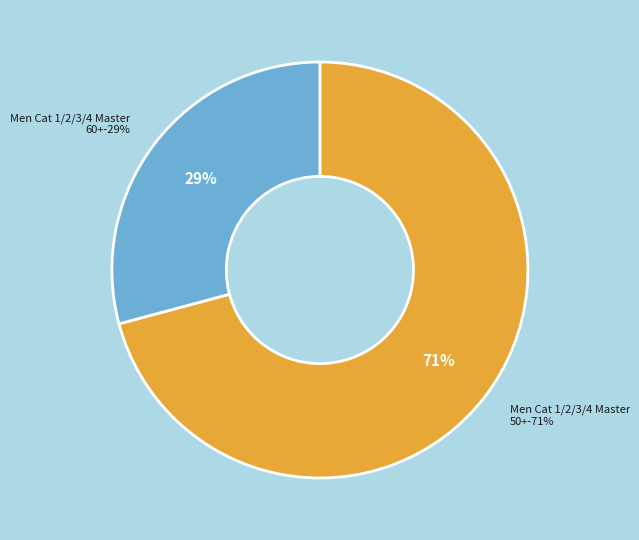

To the nearest percent, what is the average slice percentage?

50%